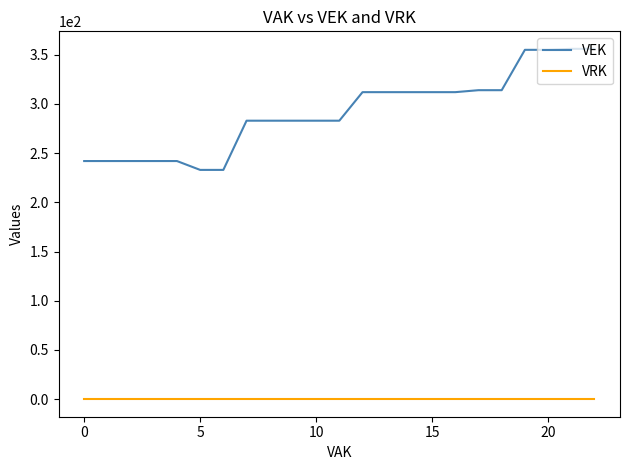

Which series has the widest spread of values?

VEK